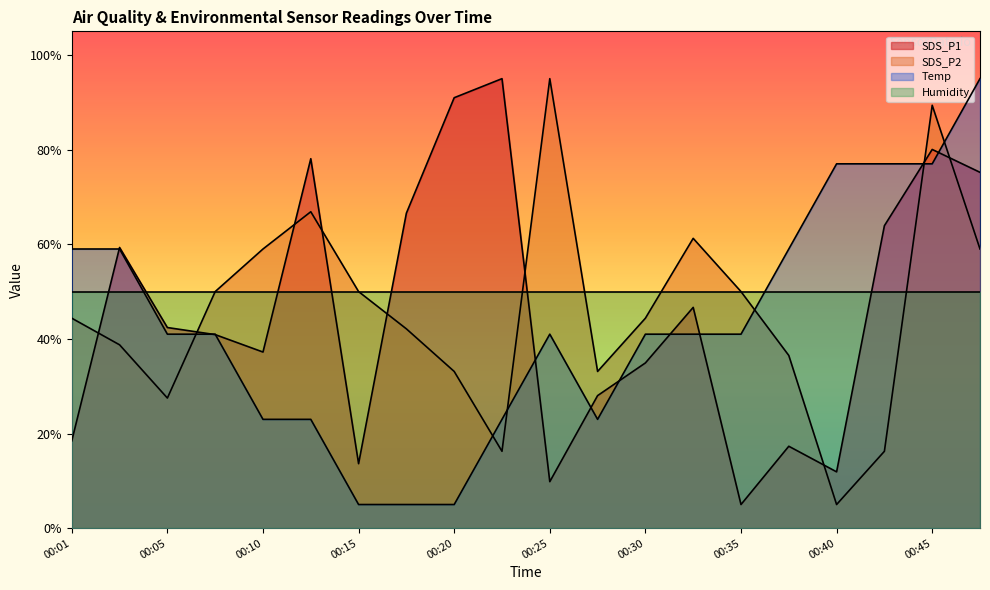

The value of Temp at 00:30 is 41.0. True or false?

True